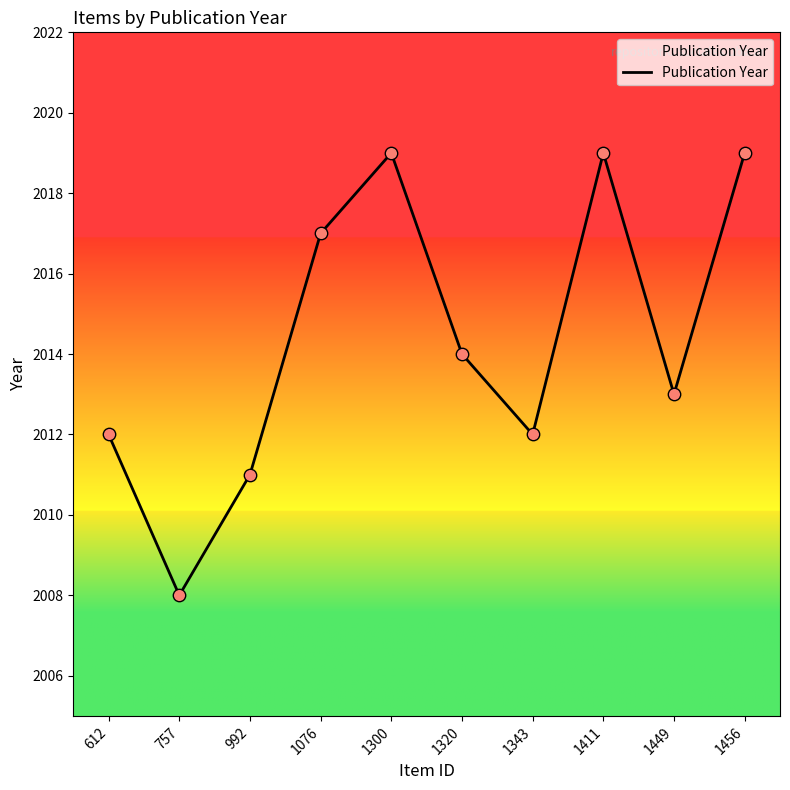

Which has a higher value, 1449 or 1456?

1456